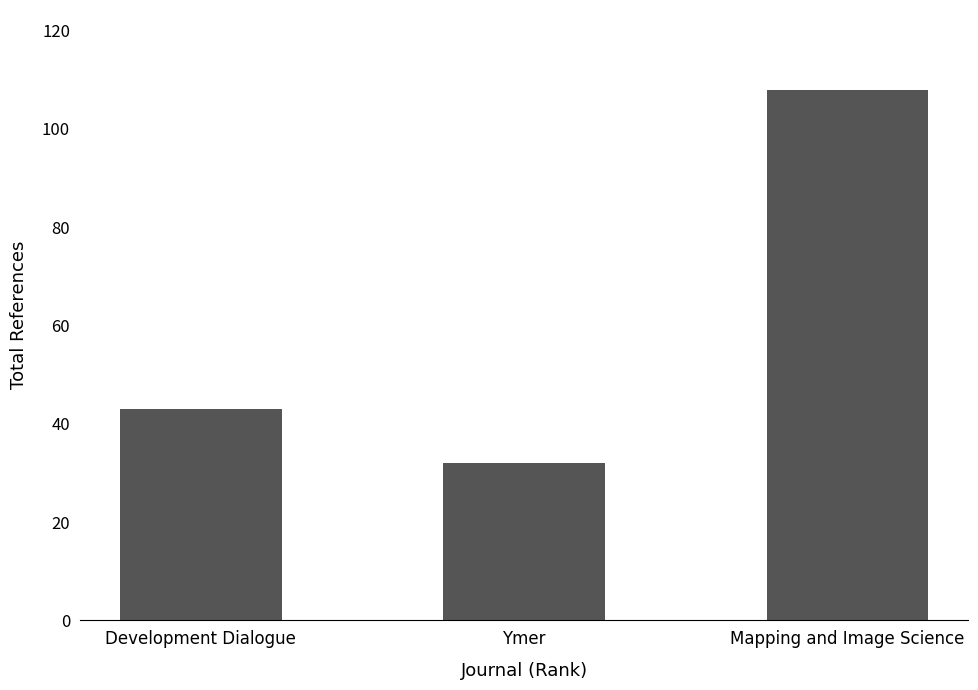

Are the bars horizontal?

No